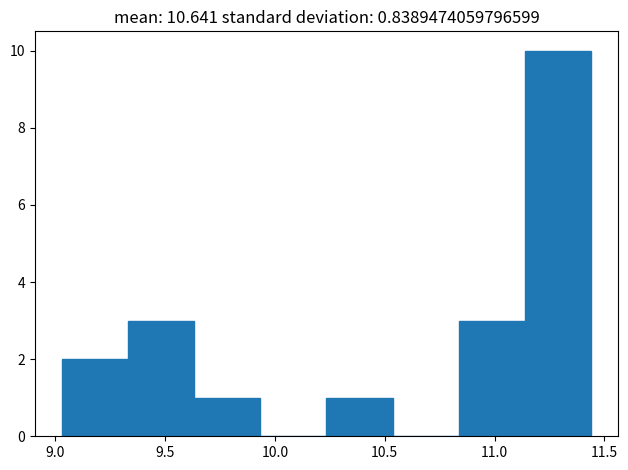

Reading left to right, transcribe this chart: for each bar, give the range it covers on the x-axis and its height. Neither the bar edges nor the heights are printed on the chart, so give them approximately, as read against the axes.

9.05 to 9.35: 2
9.35 to 9.65: 3
9.65 to 9.95: 1
9.95 to 10.25: 0
10.25 to 10.55: 1
10.55 to 10.85: 0
10.85 to 11.15: 3
11.15 to 11.45: 10